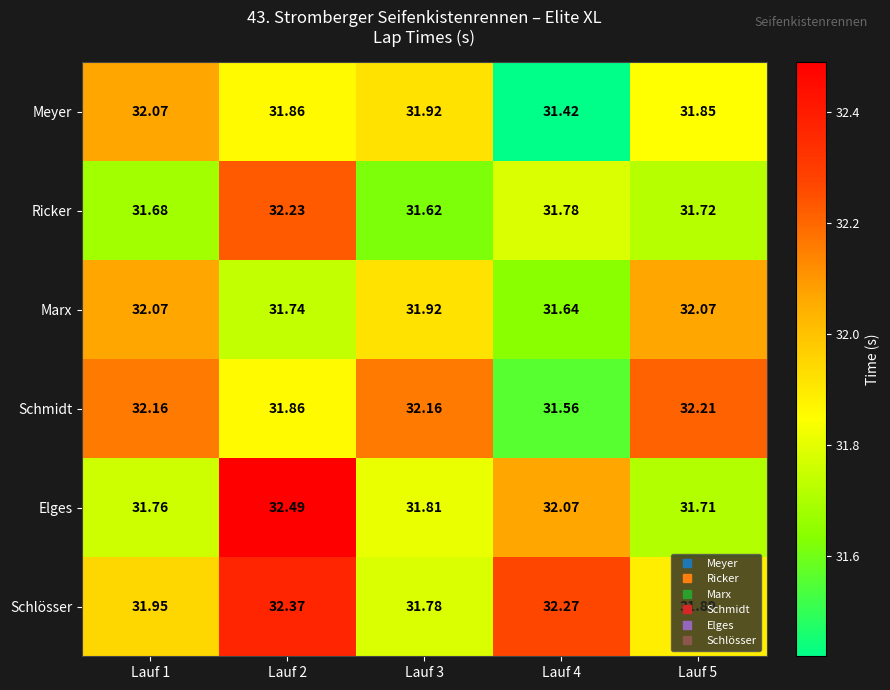

Which series changed the most between Lauf 4 and Lauf 5?

Schmidt